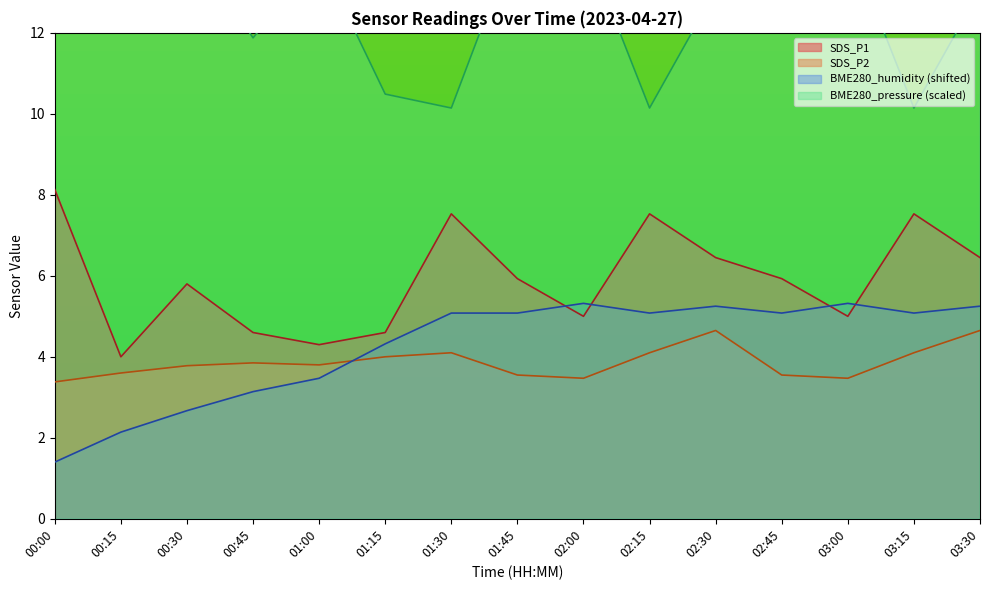

True or false: SDS_P1 has a value of 4.6 at 00:45.

True